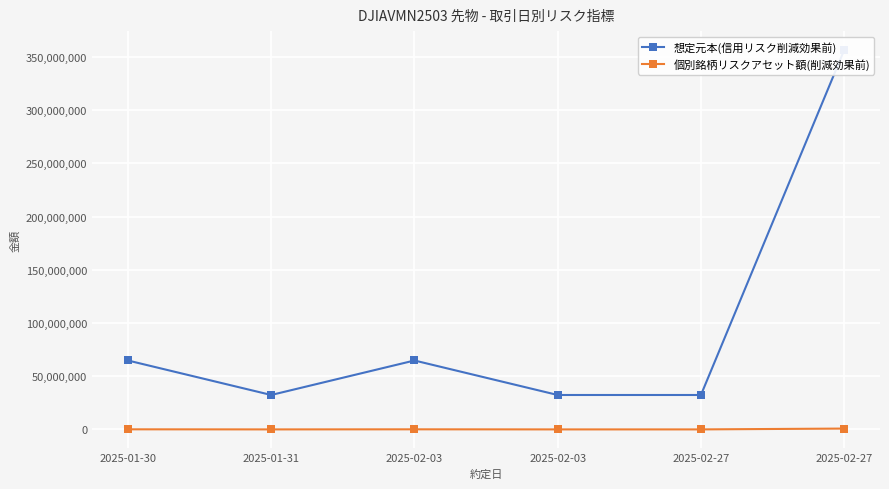

At which category does 個別銘柄リスクアセット額(削減効果前) reach its first local valley?

2025-01-31